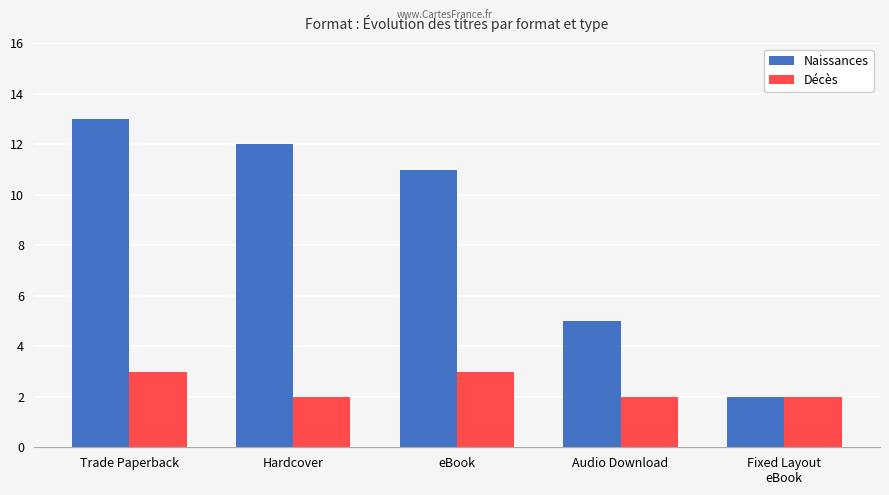

Reading left to right, transcribe all the data shown in this chart.

Naissances: Trade Paperback=13	Hardcover=12	eBook=11	Audio Download=5	Fixed Layout
eBook=2
Décès: Trade Paperback=3	Hardcover=2	eBook=3	Audio Download=2	Fixed Layout
eBook=2